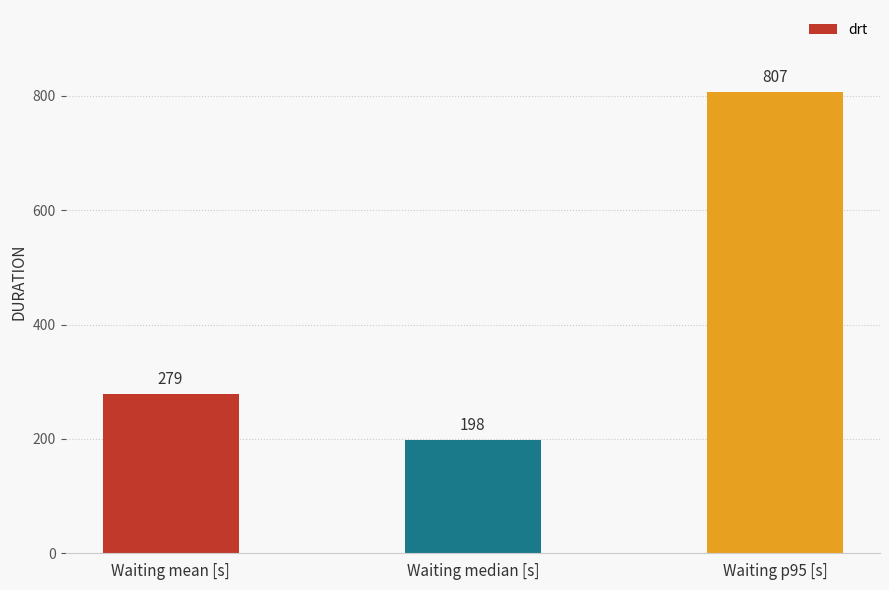

How many values are between 198 and 807?

3